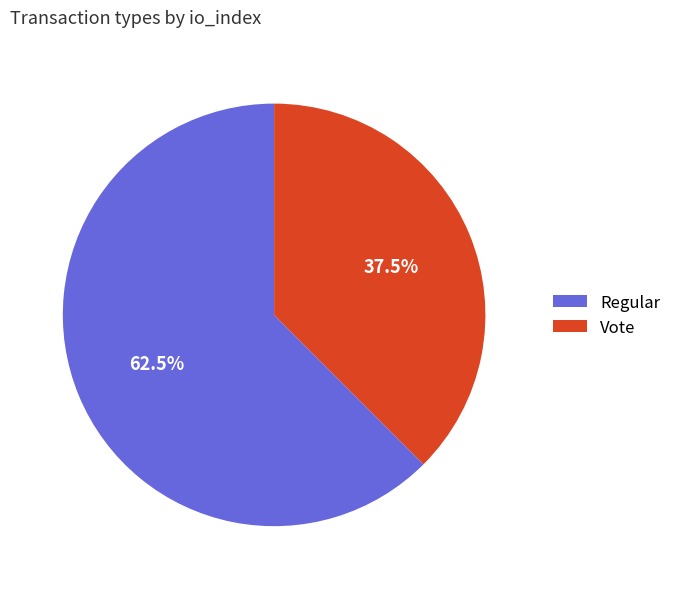

What percentage is NOT represented by Regular?

37.5%